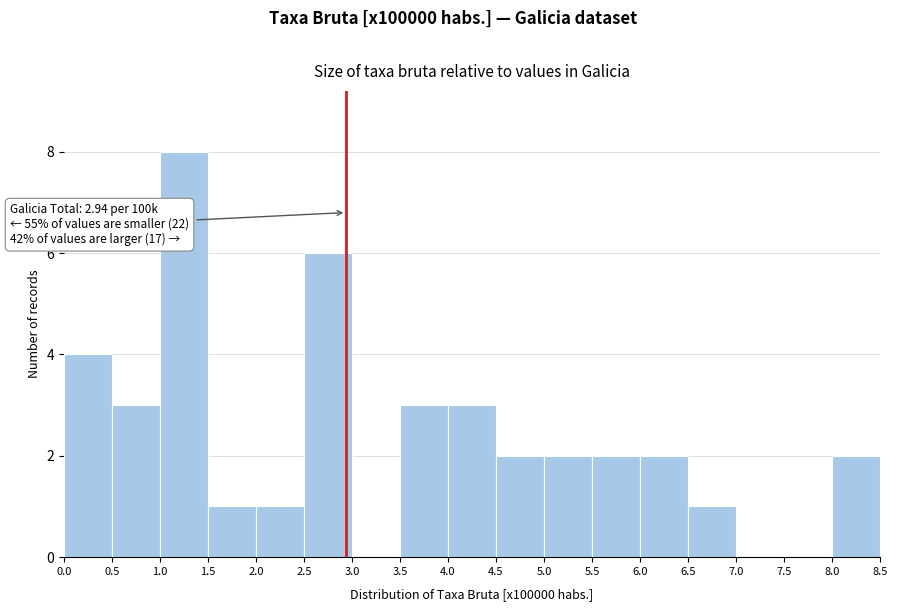

Over which range of the x-axis is the bar tallest?

1.0 to 1.5